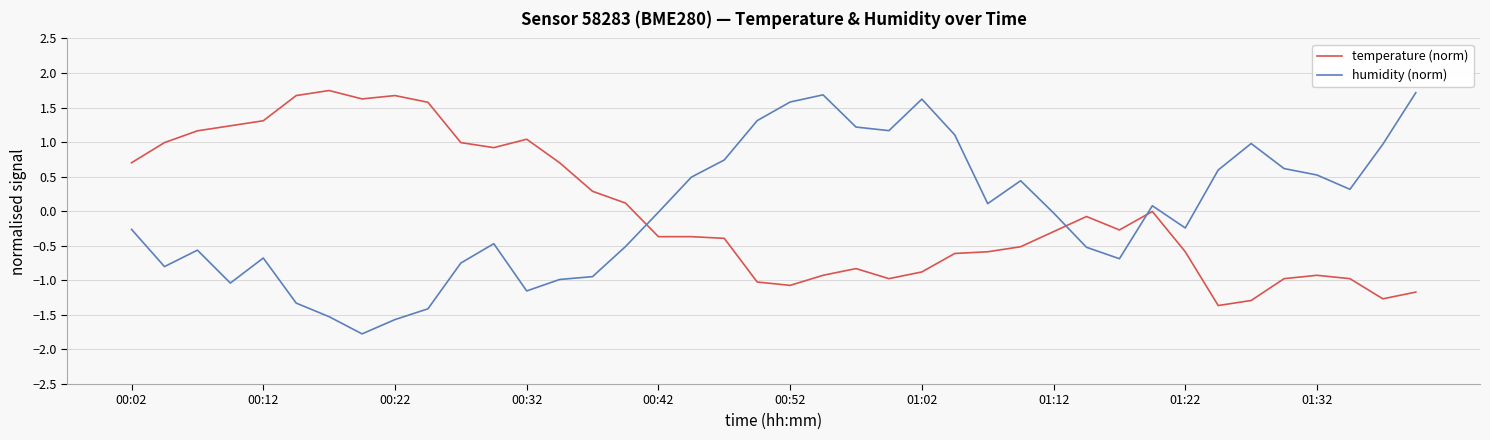

What is the minimum value for temperature (norm)?

-1.4